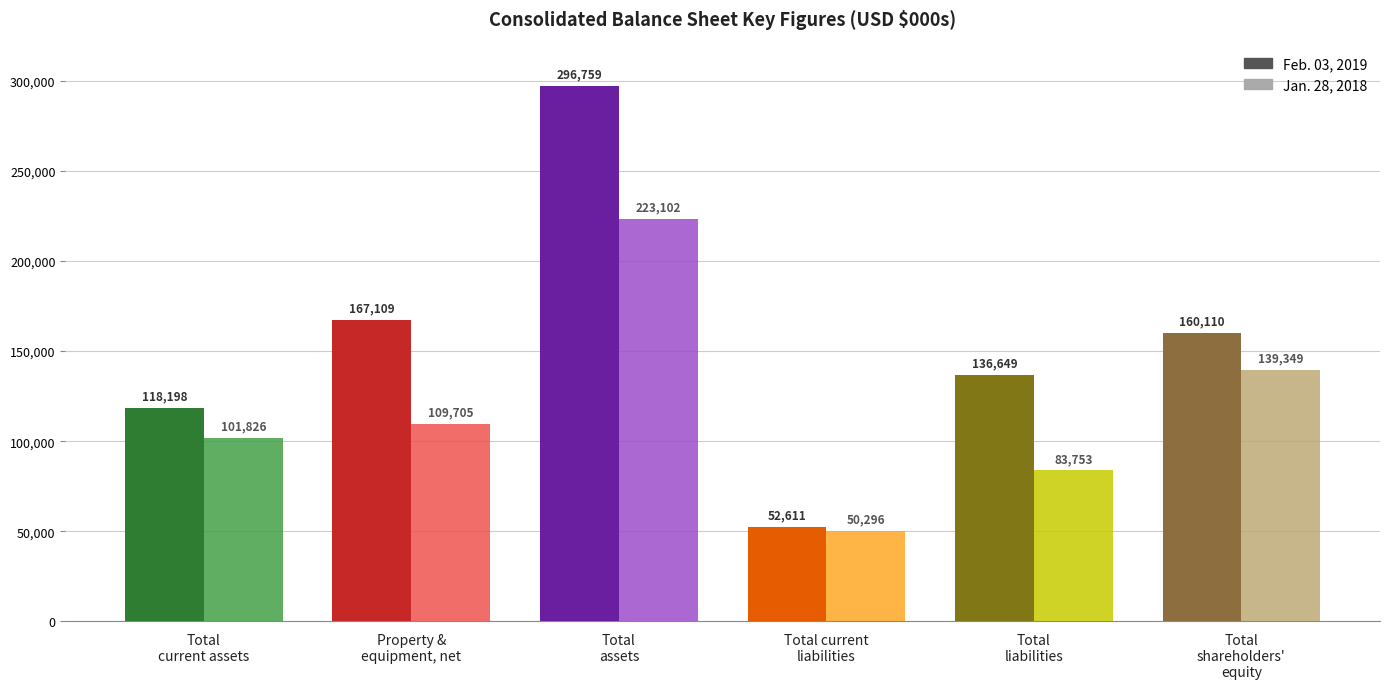

Where does the Feb. 03, 2019 series first go above 160110?

Property &
equipment, net